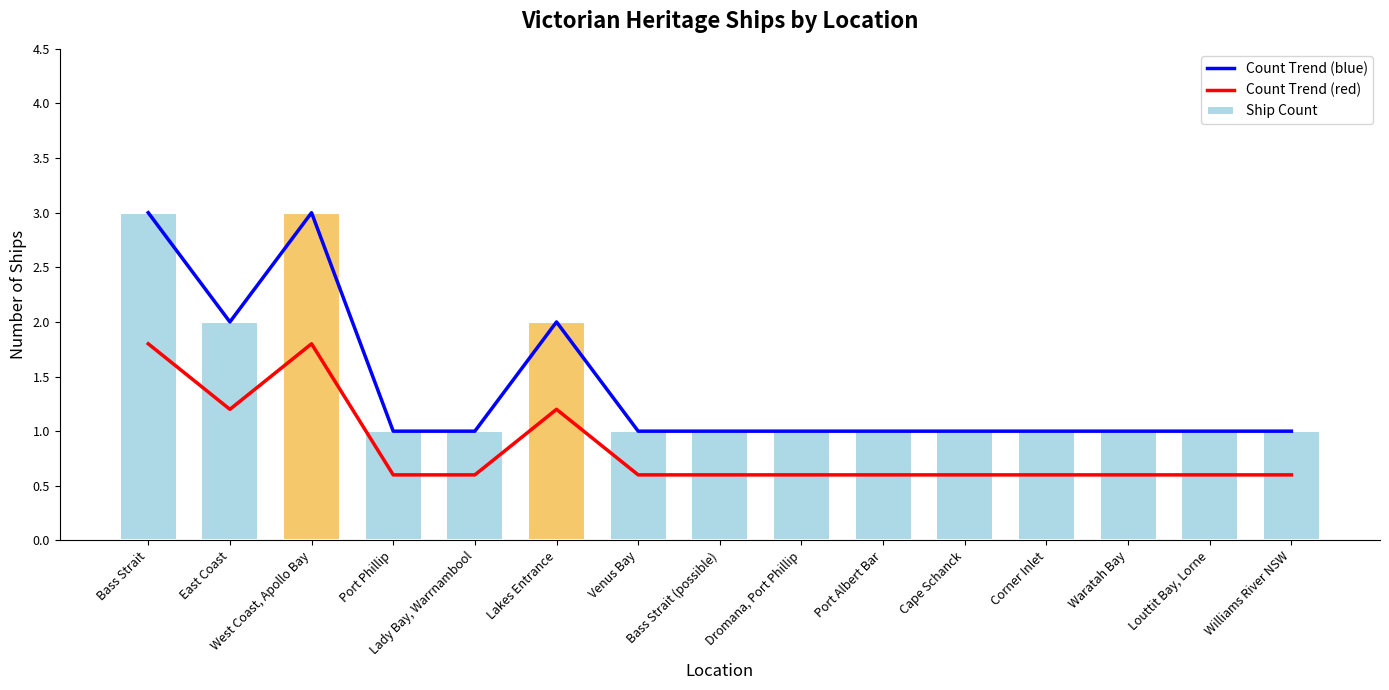

What is the label of the 15th bar from the right?

Bass Strait